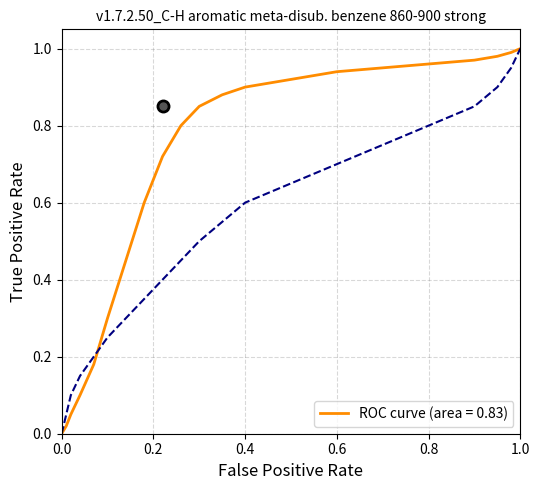

Is this an area chart (filled region under the line)?

No